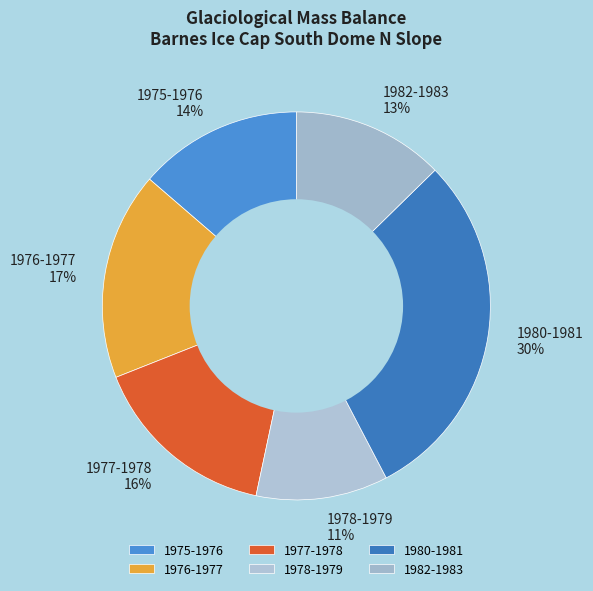

Approximately how many times larger is the value at 1975-1976 compared to 1976-1977?

0.8